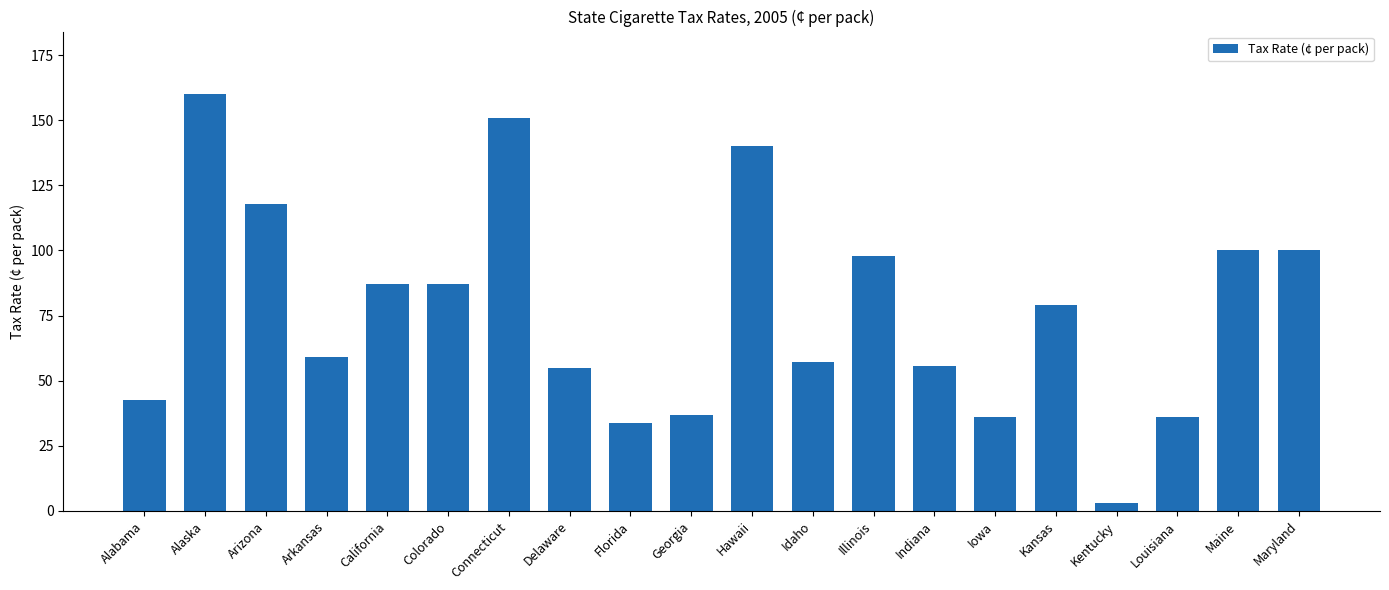

Is it true that the value at Arkansas is 59.0?

True